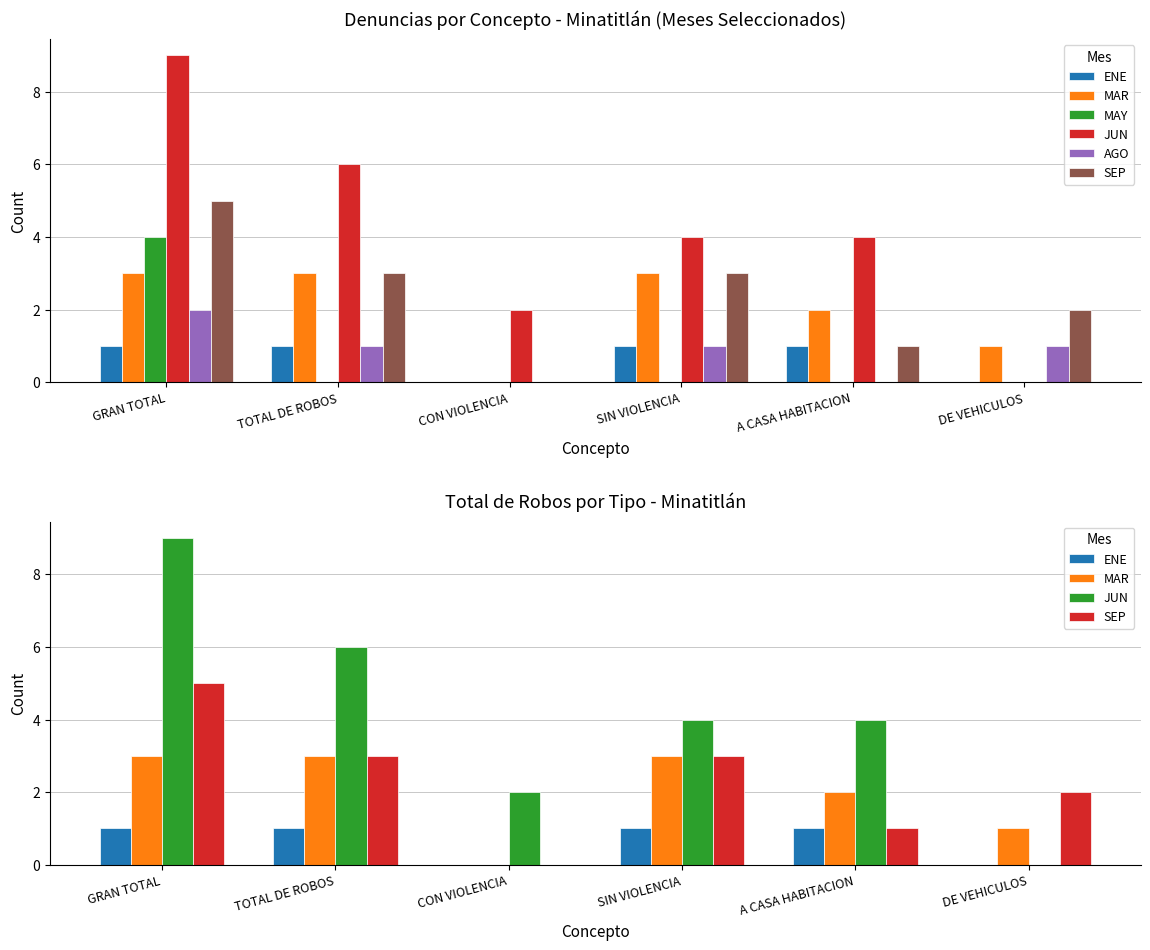

The AGO series shows 1 at TOTAL DE ROBOS. True or false?

True